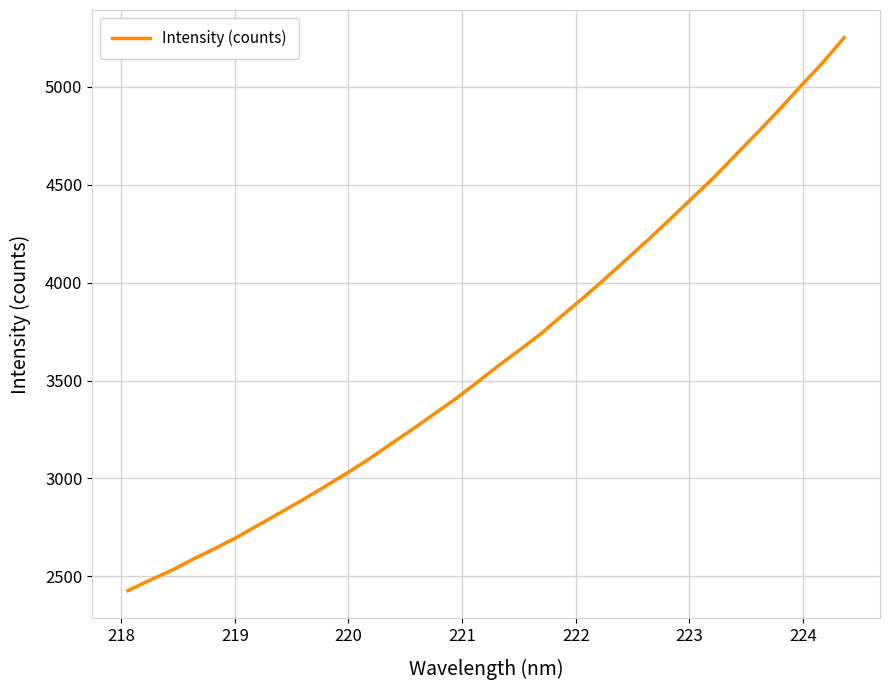

What is the smallest value displayed?

2427.9